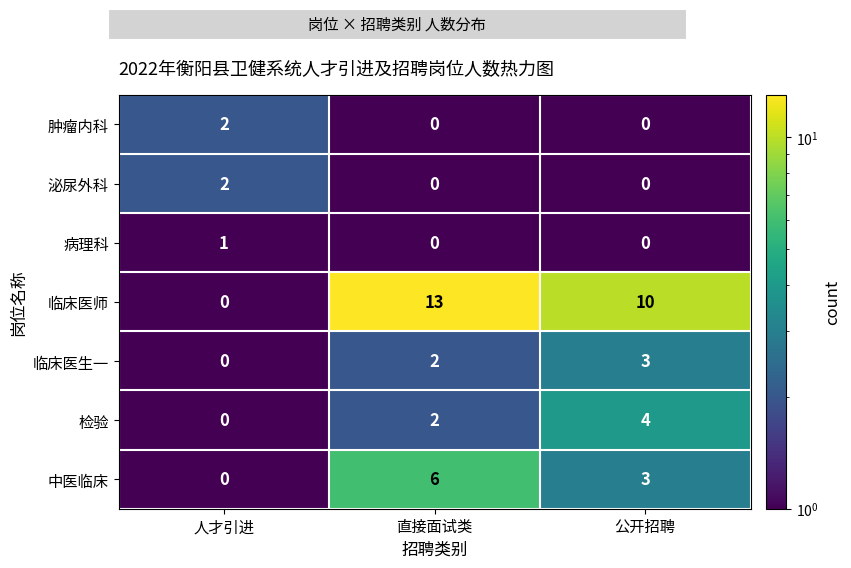

At which label is 临床医生一 closest to 1?

人才引进